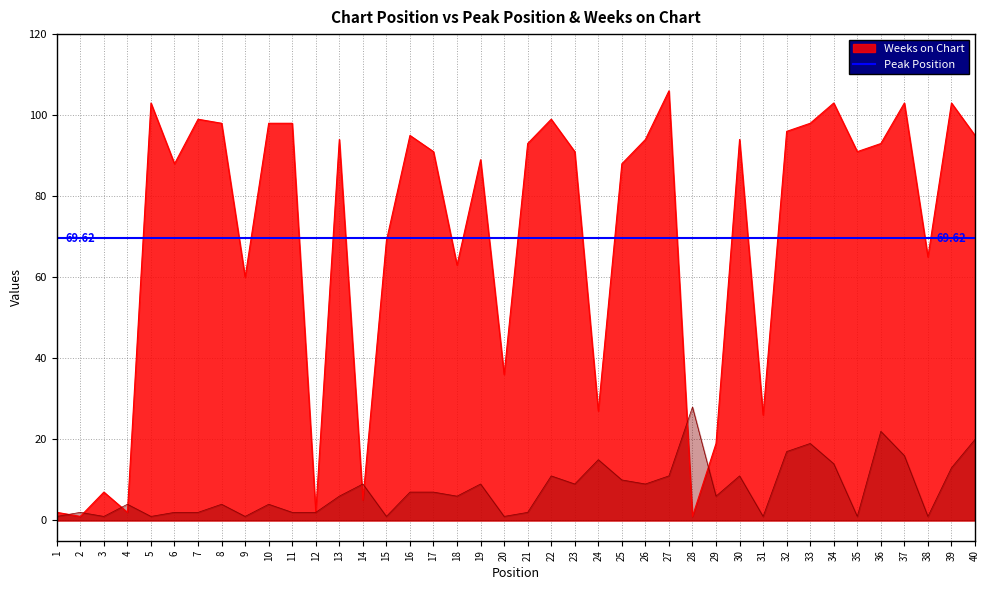

How many data points in Peak Position are above 6?

19